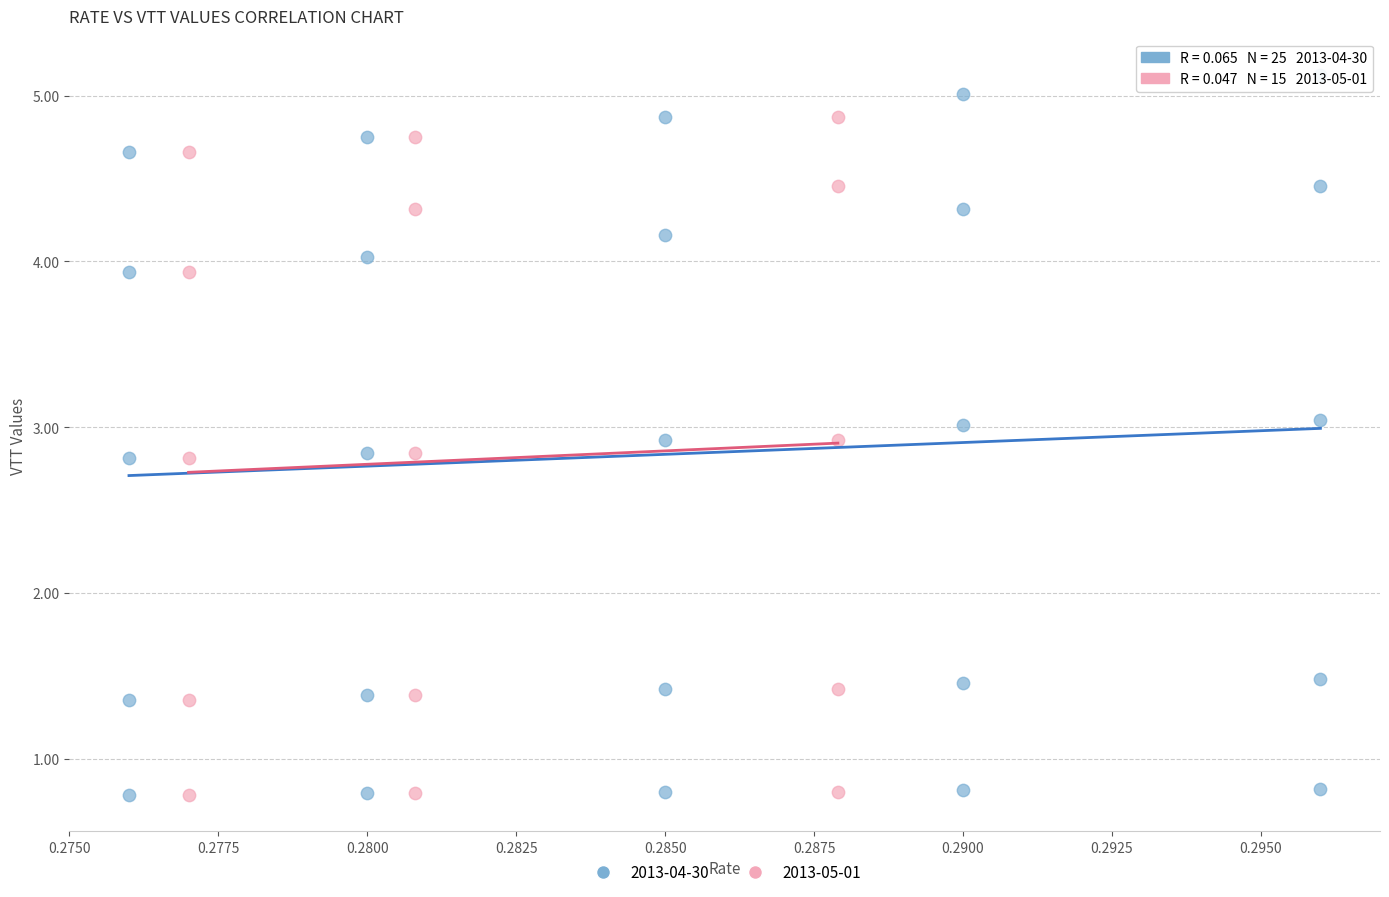

Which series reaches the maximum Y coordinate?

2013-04-30